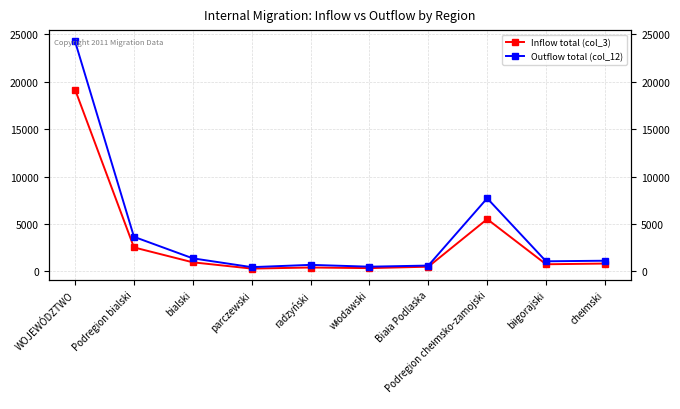

List the series in order of their overall mean, highest first.

Outflow total (col_12), Inflow total (col_3)